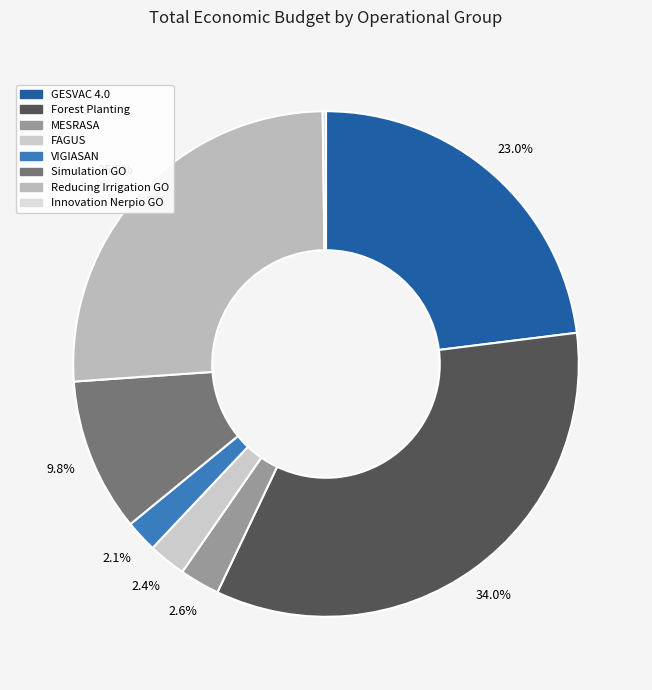

Which has a higher value, MESRASA or FAGUS?

MESRASA